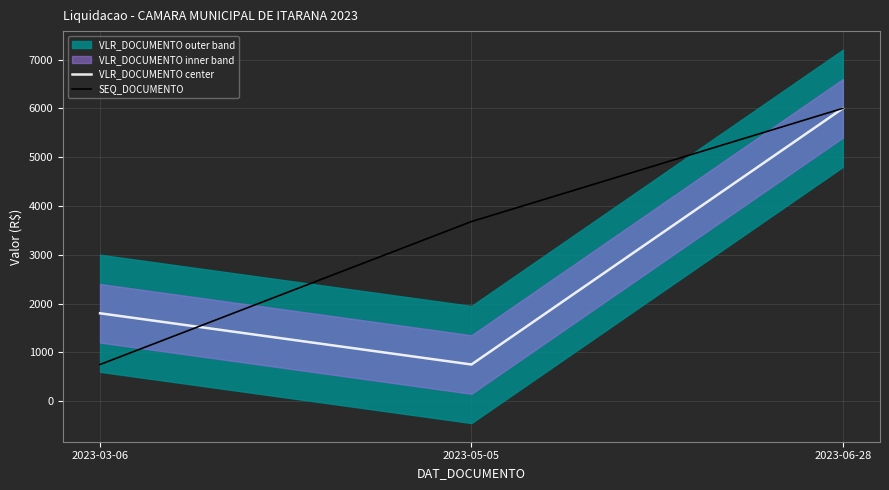

What is the lowest value of the SEQ_DOCUMENTO series?

750.0